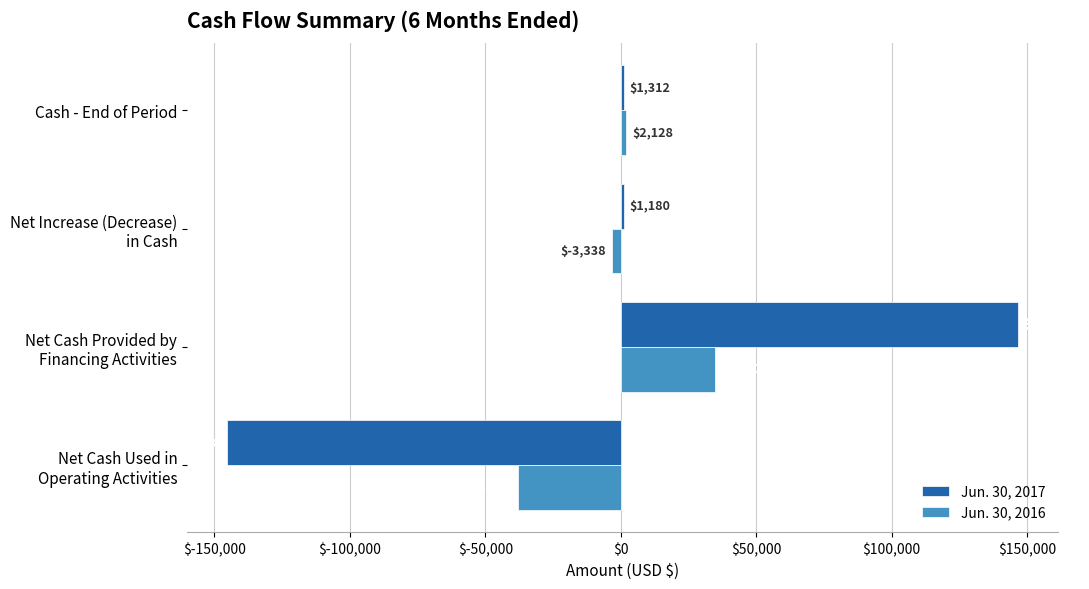

How many categories are shown in the chart?

4